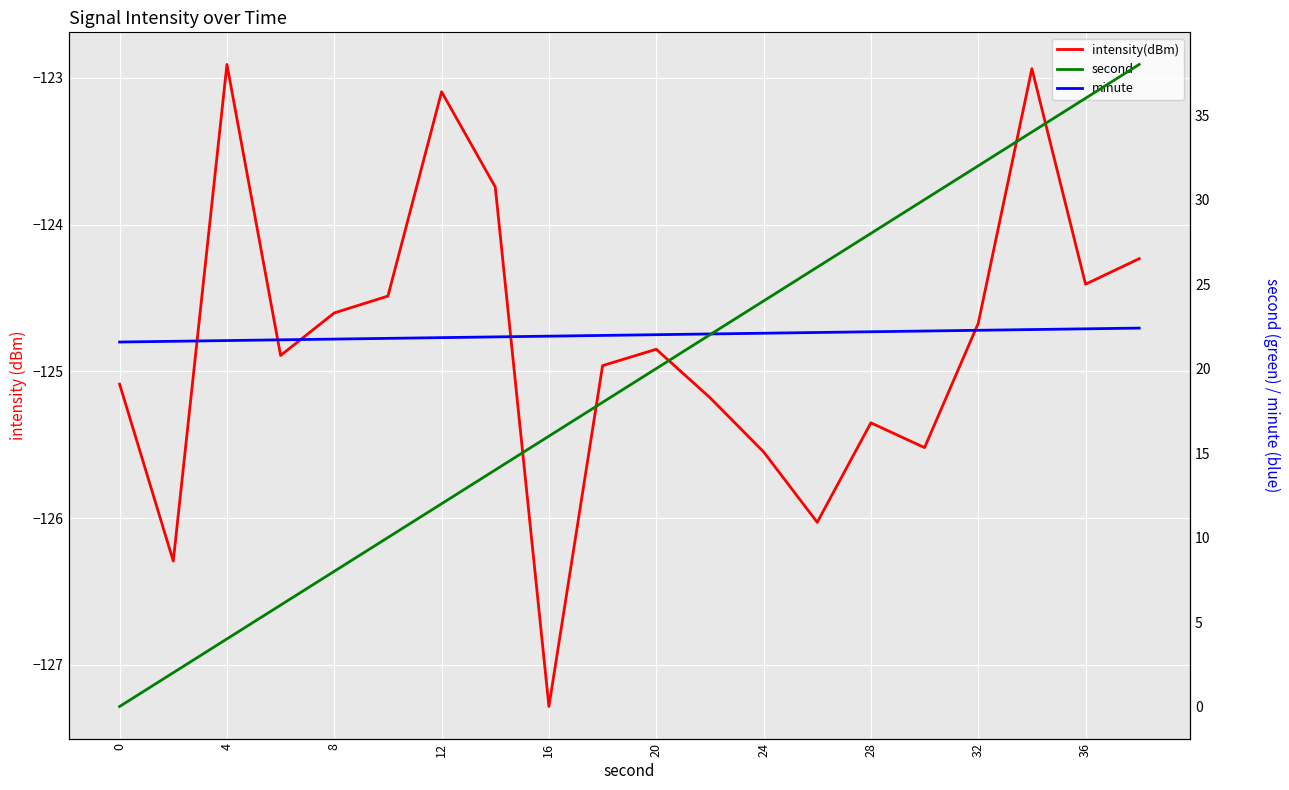

After their last crossing, which series has the higher values: minute or intensity(dBm)?

intensity(dBm)